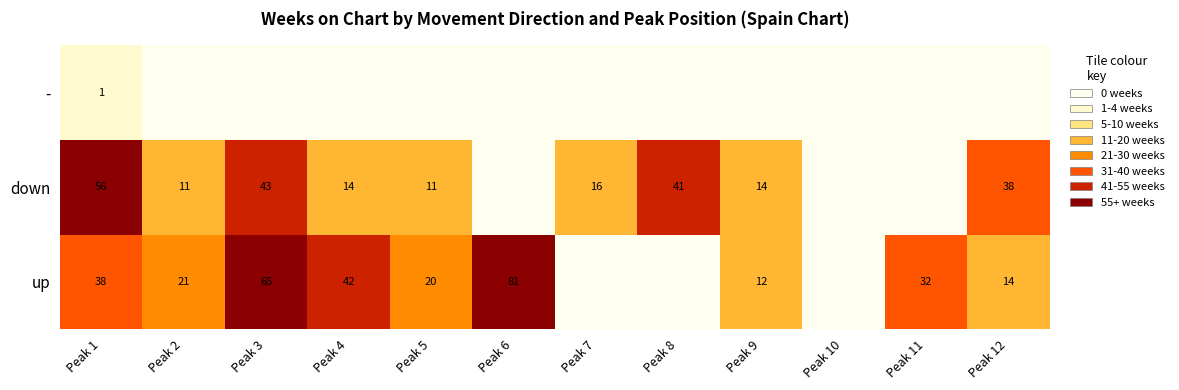

True or false: down has a value of 38 at Peak 12.

True